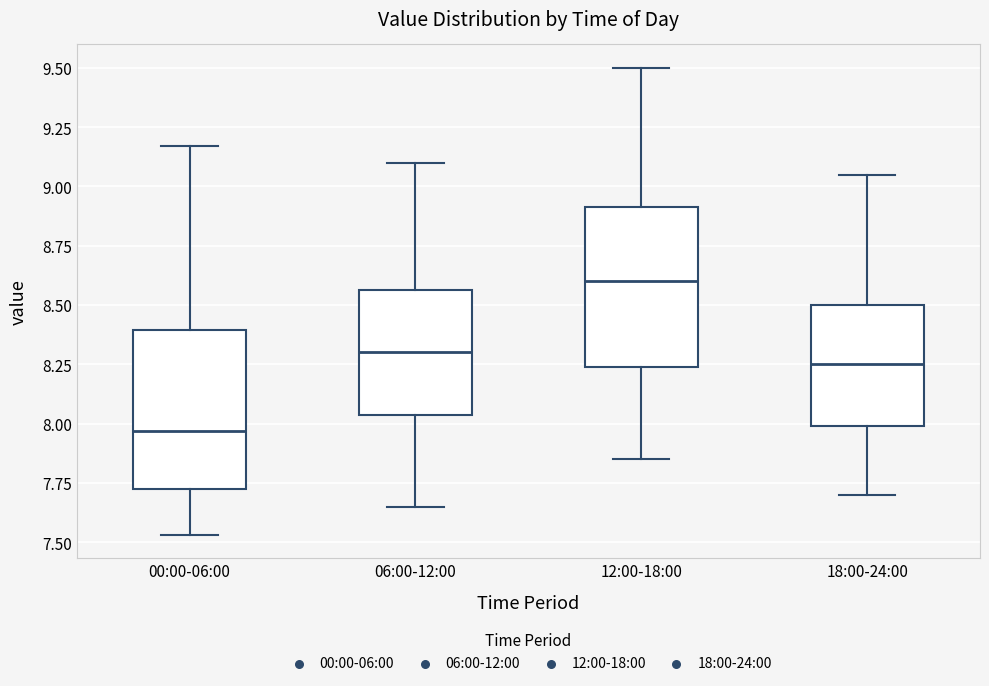

Which box has the highest median line?

12:00-18:00